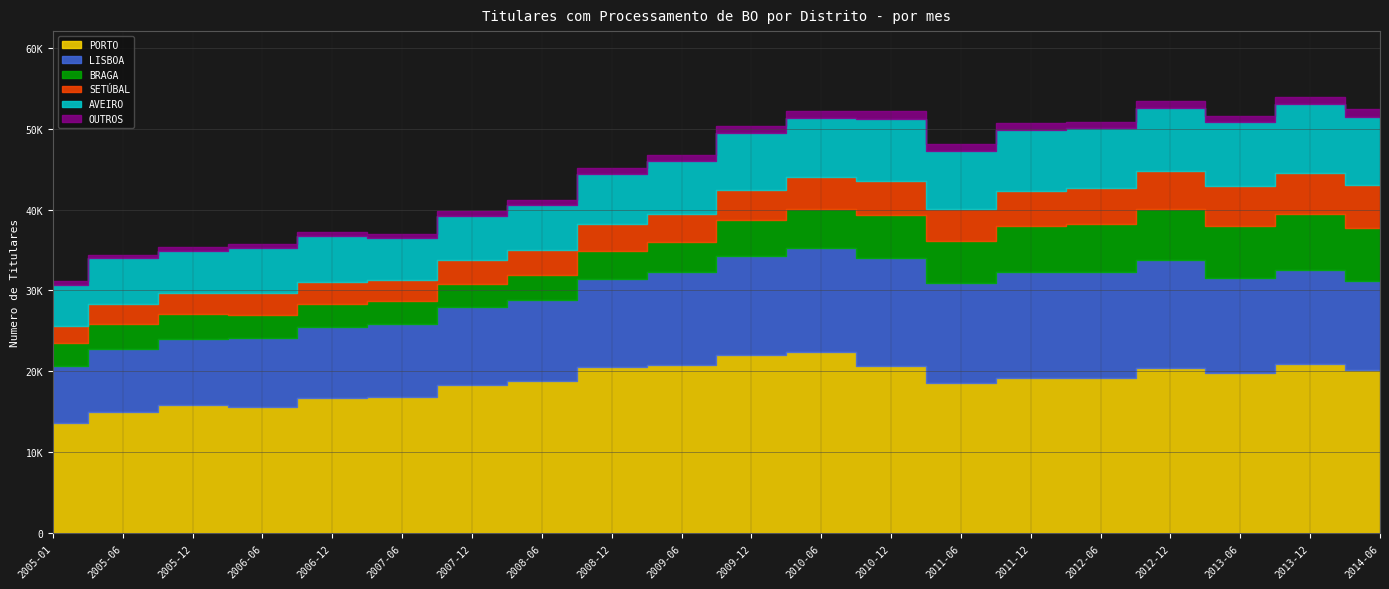

What is the sum of the AVEIRO values at 2009-12 and 2005-12?

12313